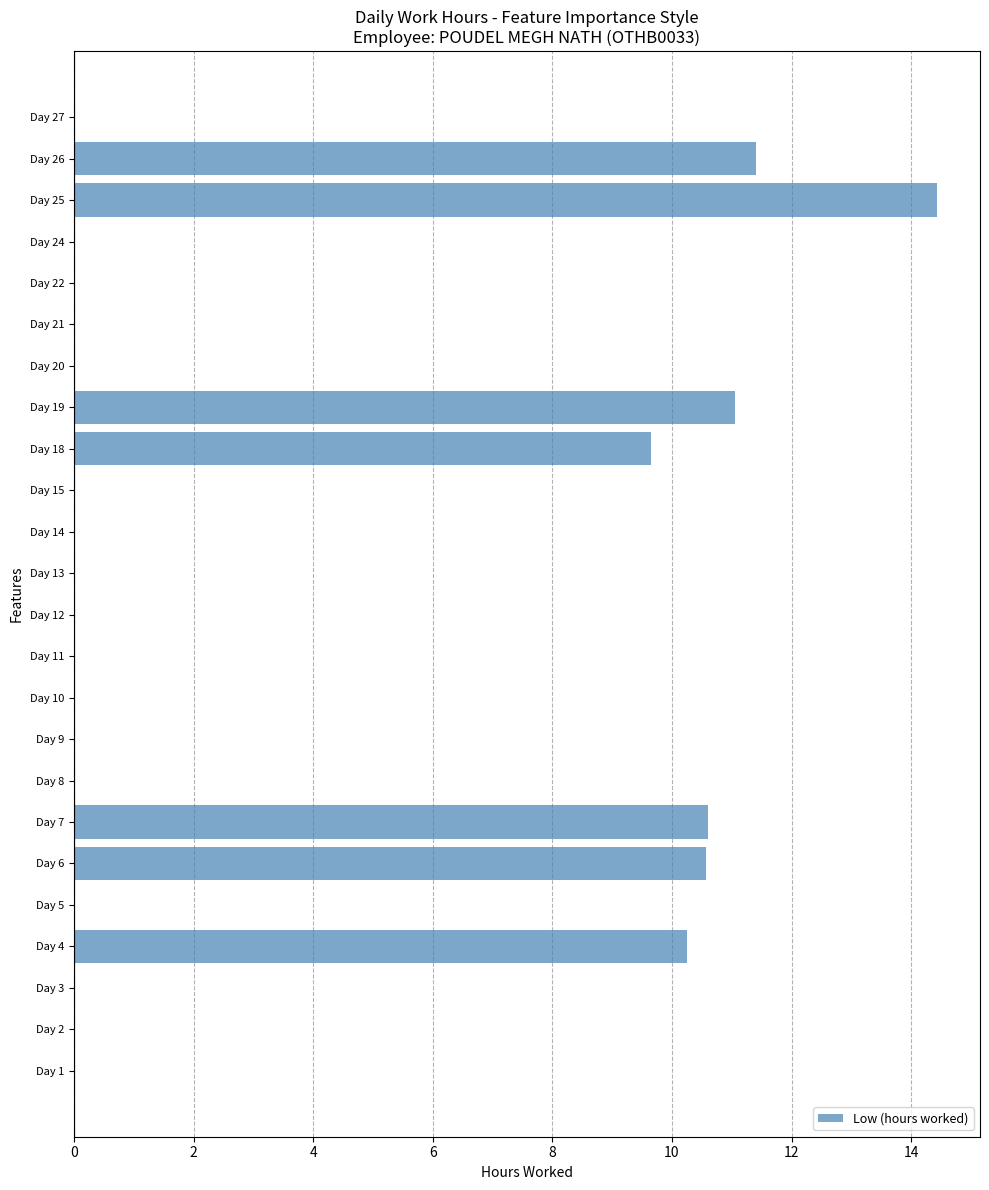

What is the sum of all values?

78.0